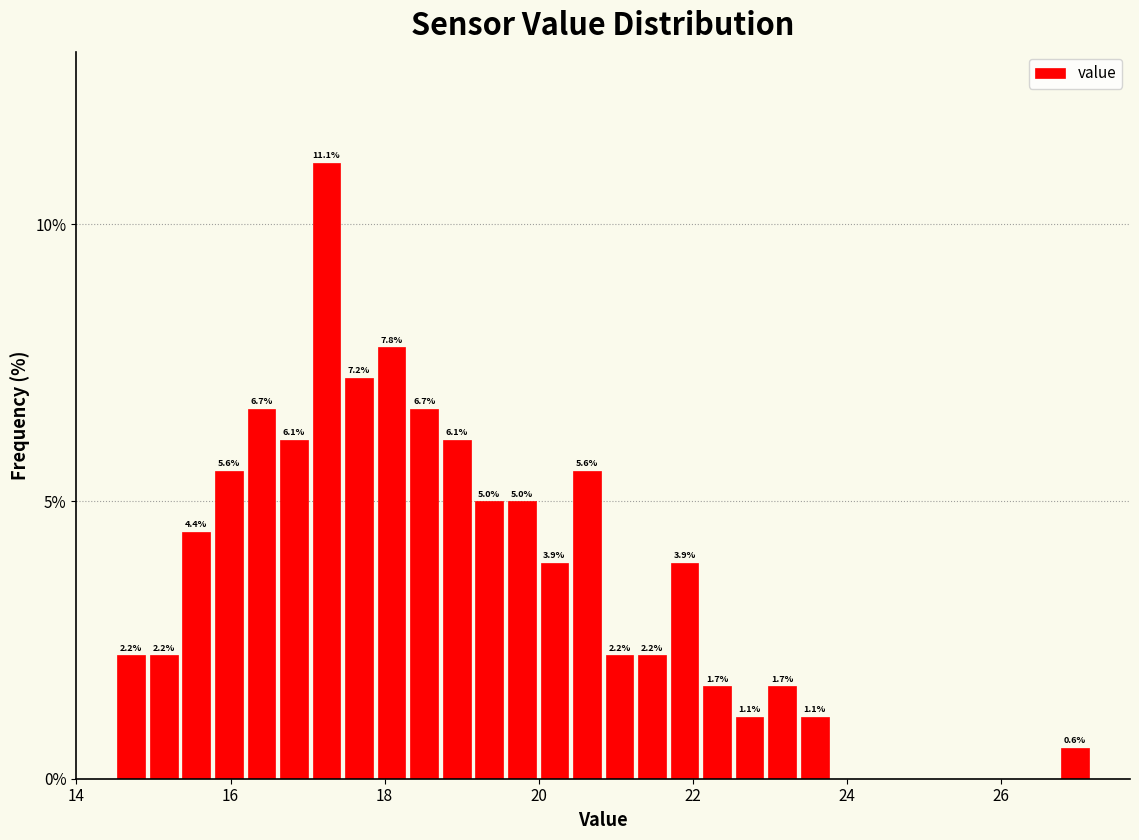

Around what value on the x-axis is the tallest bar? Give the approximate position of its centre, as read against the axis.

17.2